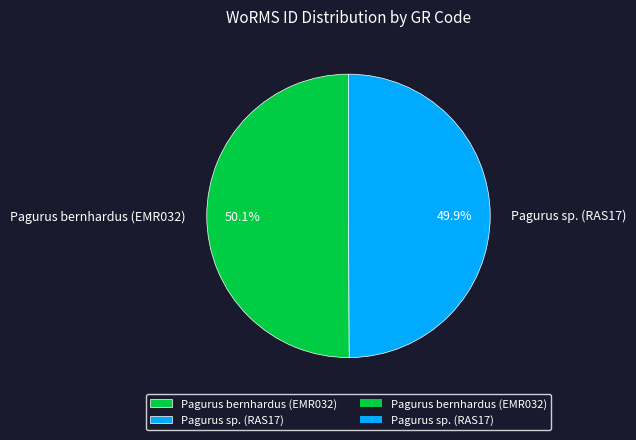

What percentage is NOT represented by Pagurus bernhardus (EMR032)?

49.9%